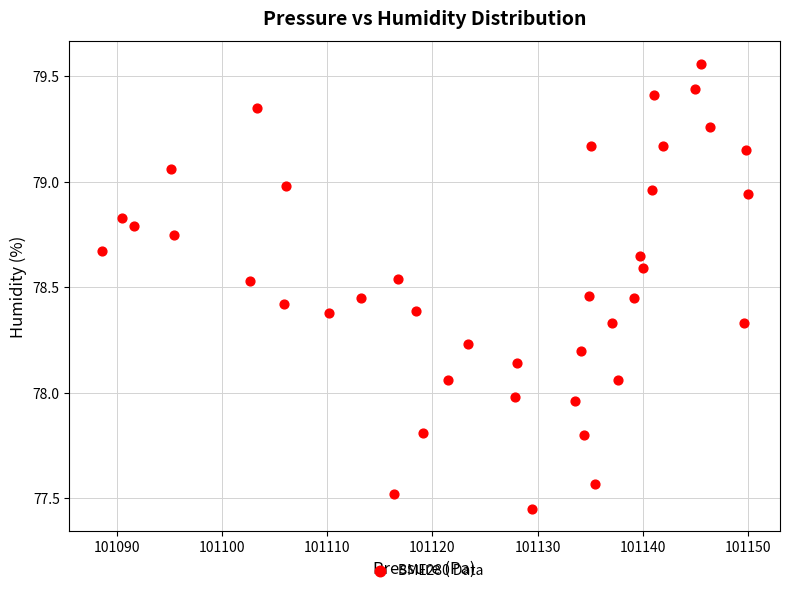

What is the range of X values (max minus min)?

61.4